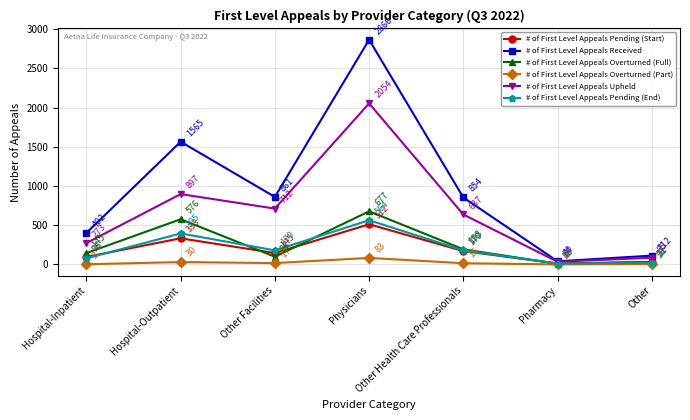

True or false: # of First Level Appeals Upheld has a value of 1079 at Other Health Care Professionals.

False